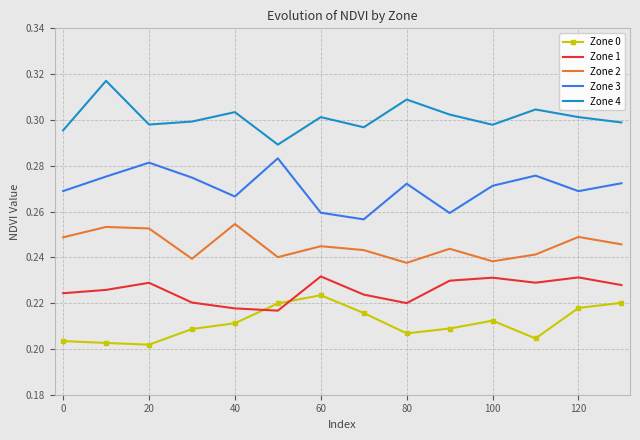

Which series has the largest total across all categories?

Zone 4